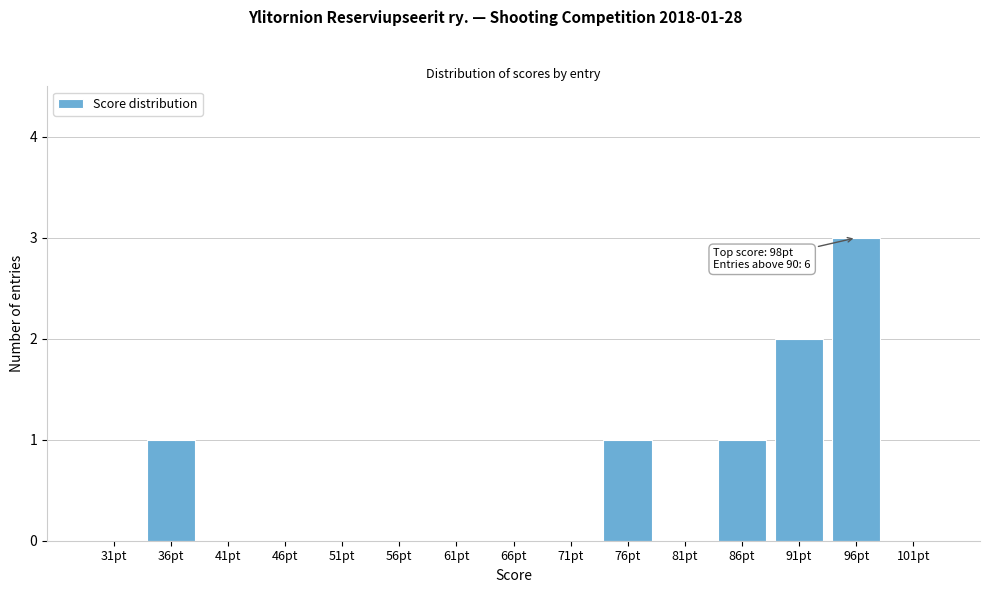

Reading right to left, list all the values displayed in this chart.

101pt=0	96pt=3	91pt=2	86pt=1	81pt=0	76pt=1	71pt=0	66pt=0	61pt=0	56pt=0	51pt=0	46pt=0	41pt=0	36pt=1	31pt=0